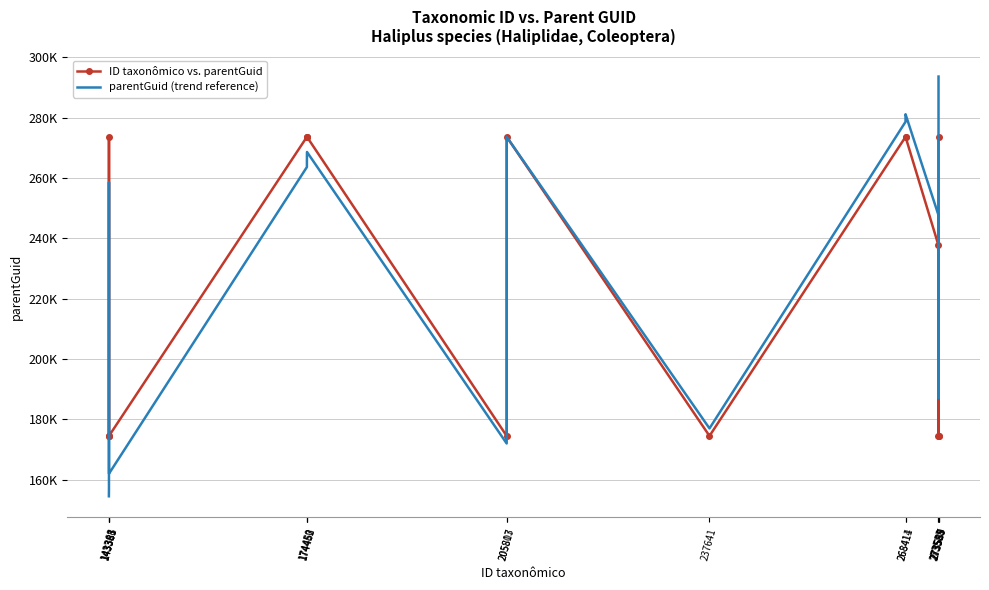

What are all the series names shown in the legend?

ID taxonômico vs. parentGuid, parentGuid (trend reference)